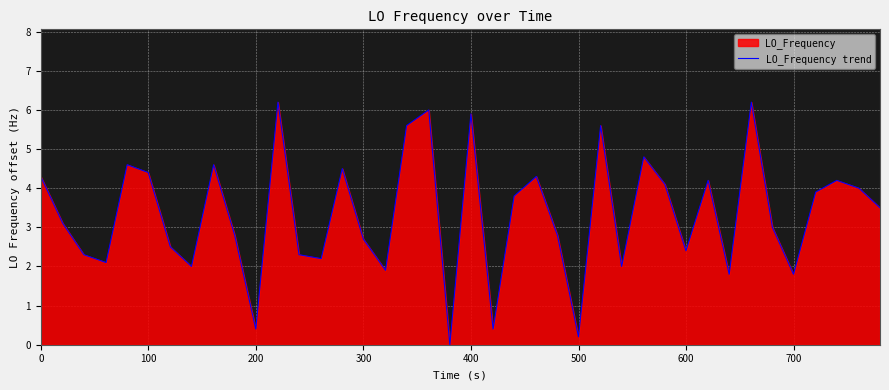

What is the greatest value displayed?

6.2